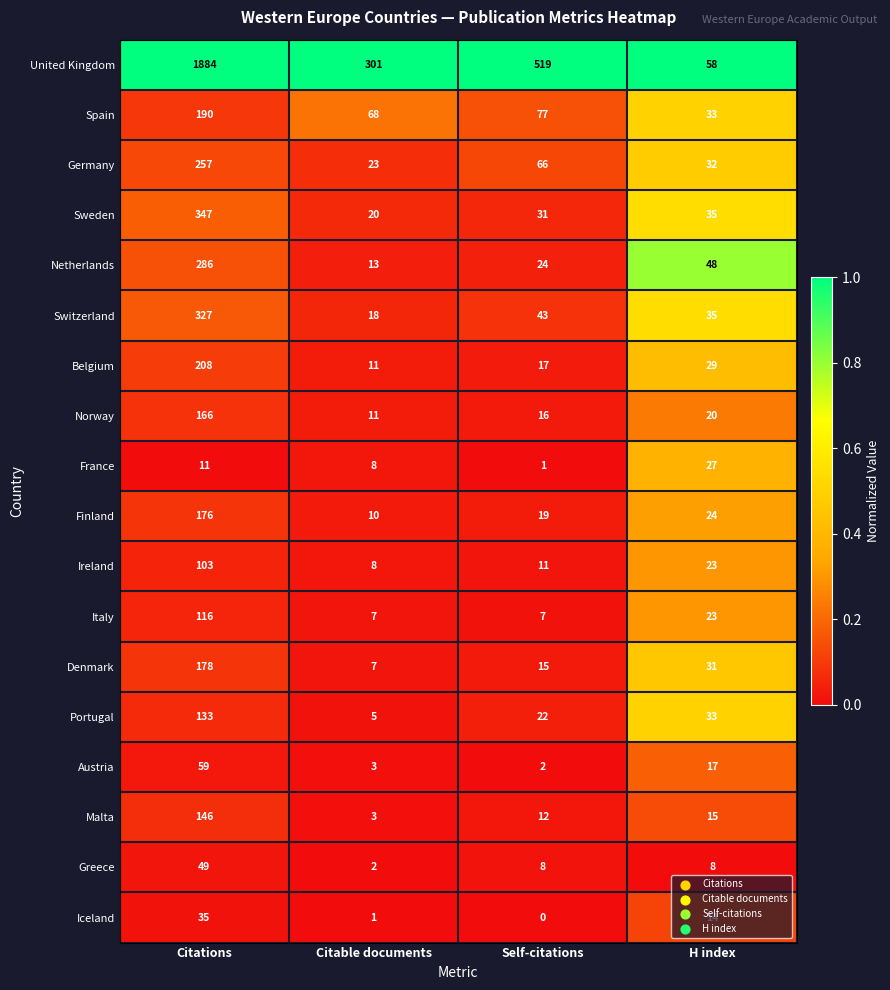

What value does the United Kingdom series have at Citations, to the nearest 10?

1880